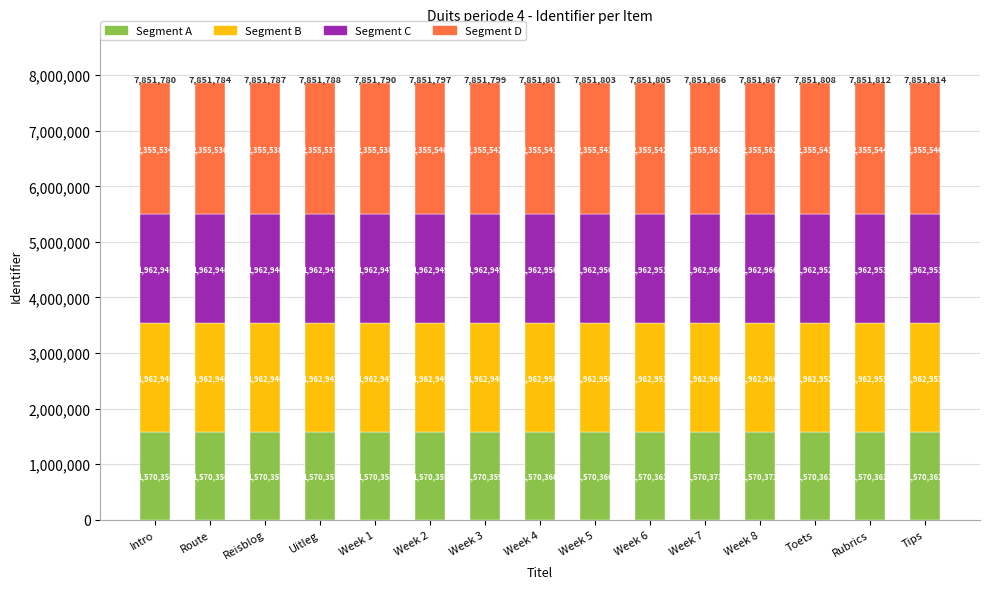

How many bars are there in total?

15